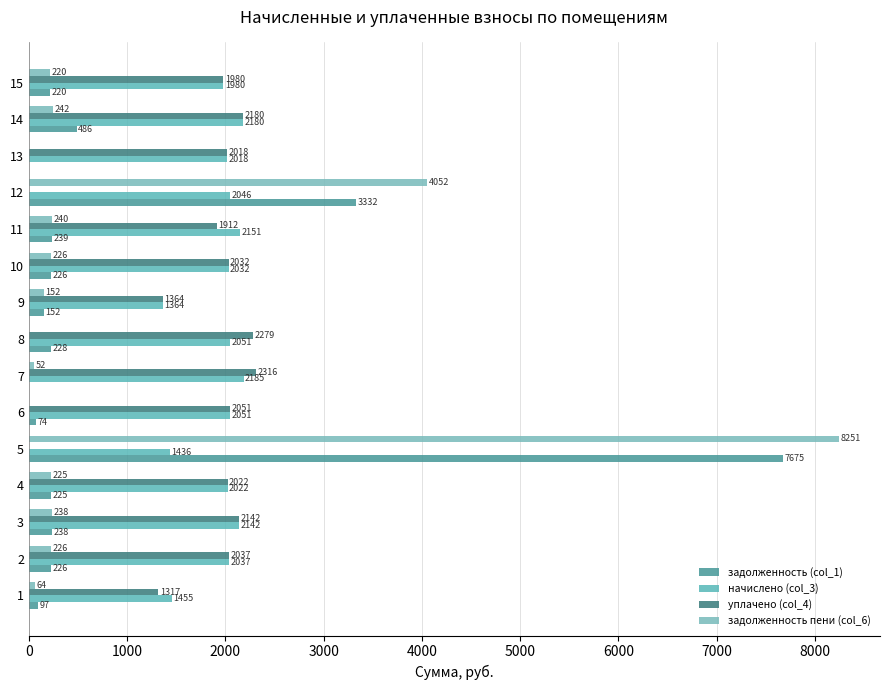

How many data points in уплачено (col_4) are above 2022?

8